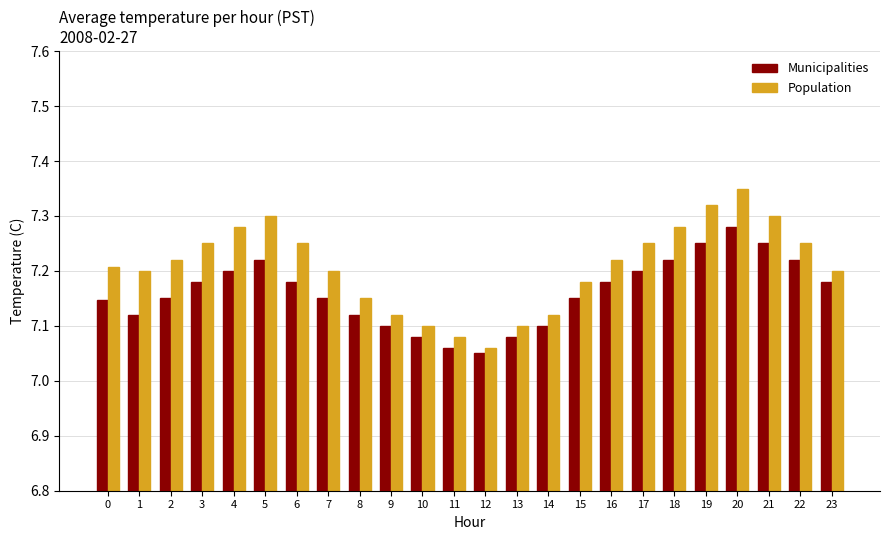

What is the difference between the highest and lowest values at 2?

0.1